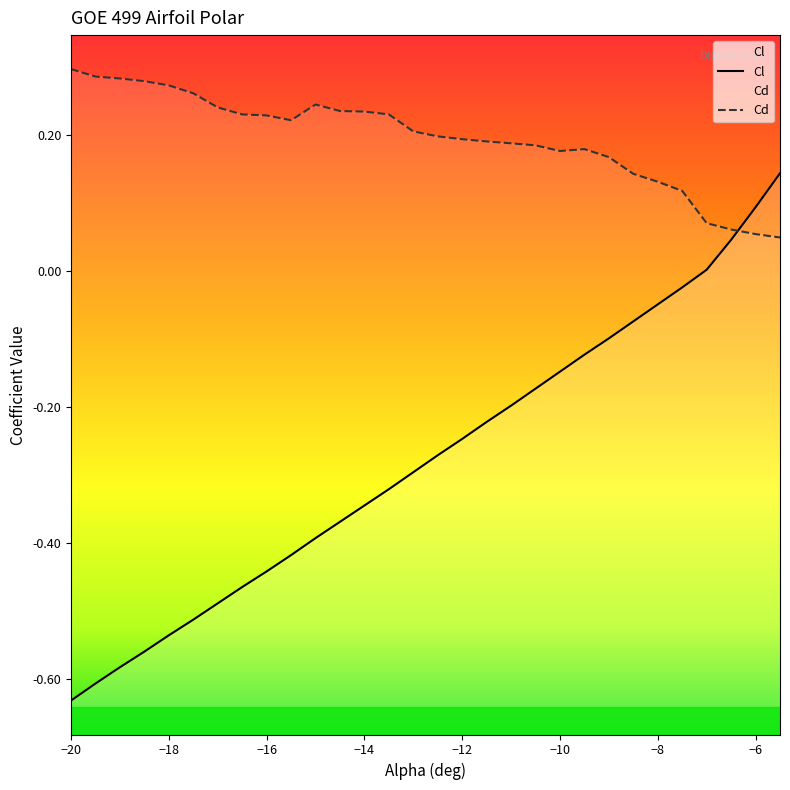

How many lines are shown in the chart?

2